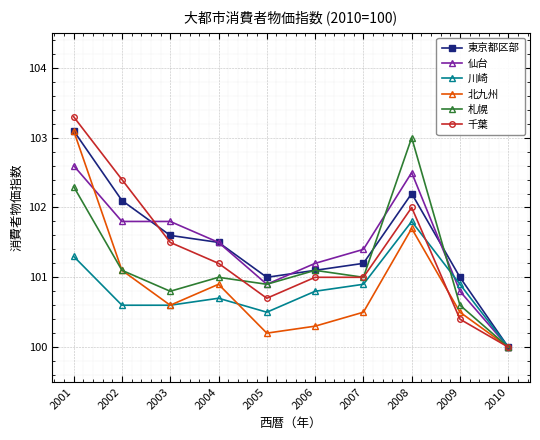

What are all the series names shown in the legend?

東京都区部, 仙台, 川崎, 北九州, 札幌, 千葉